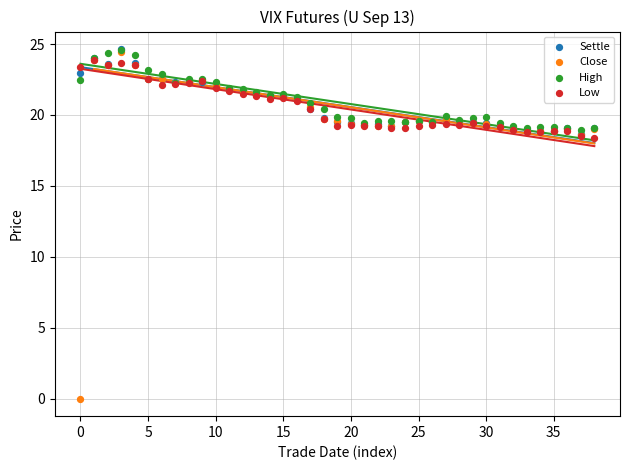

Which series contains the lowest Y value?

Close